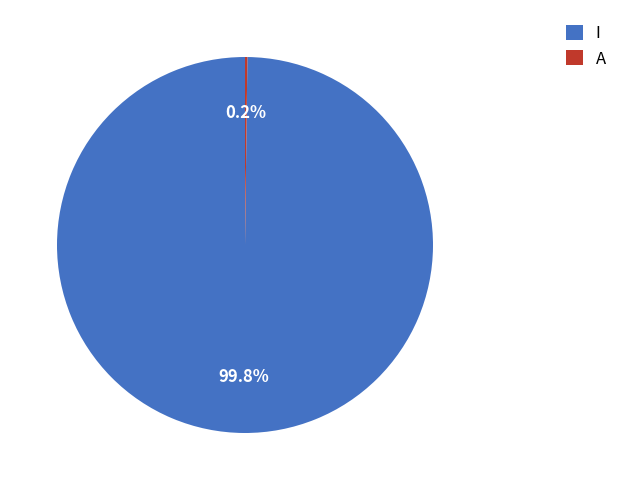

Does I represent more than half of the total?

Yes